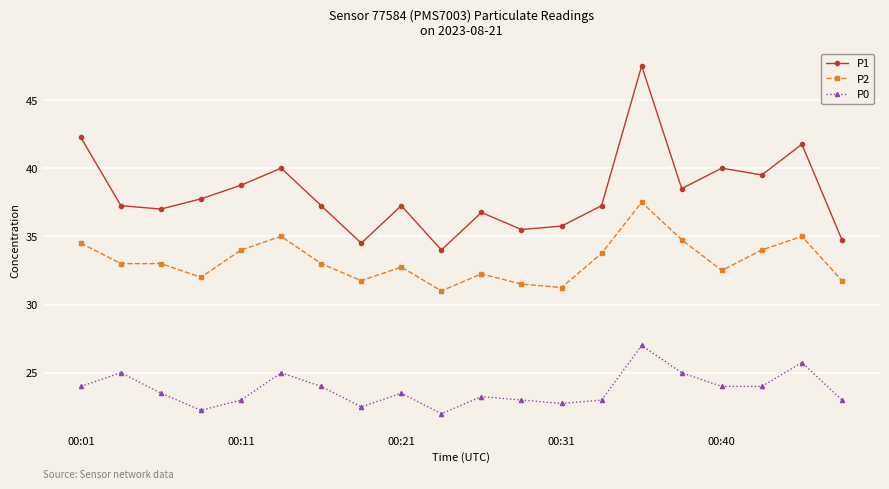

How many distinct data groups are displayed?

3